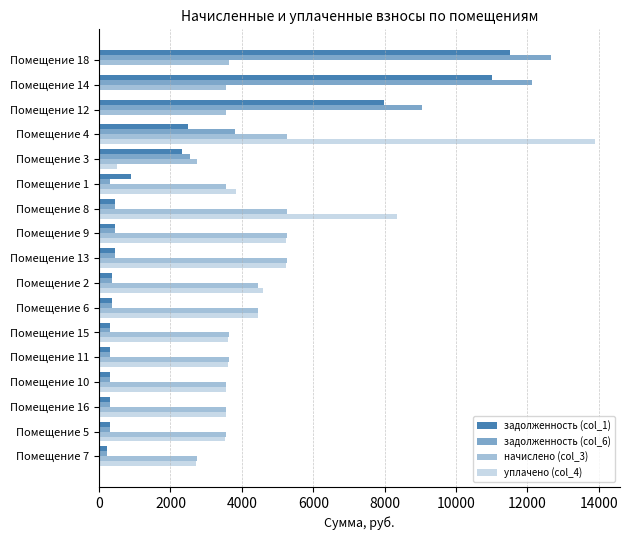

What is the average value of the уплачено (col_4) series?

3921.2